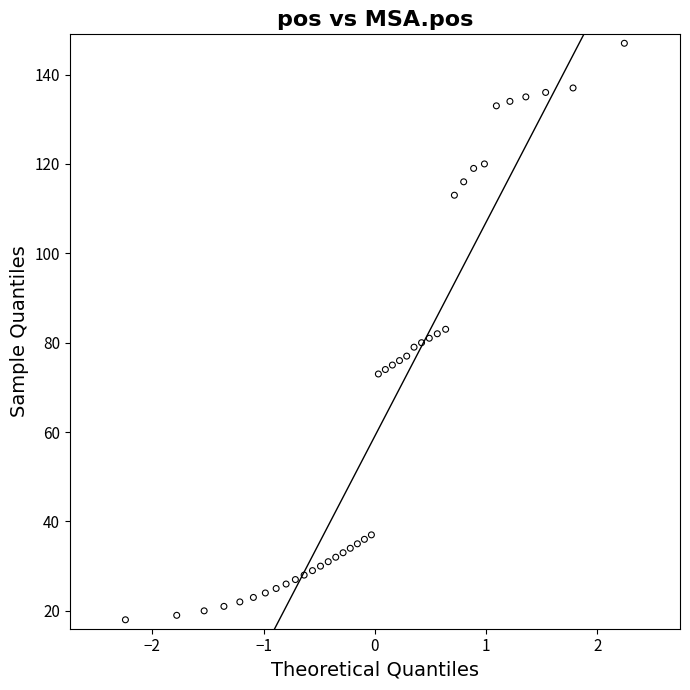

What is the range of Y values (max minus min)?

129